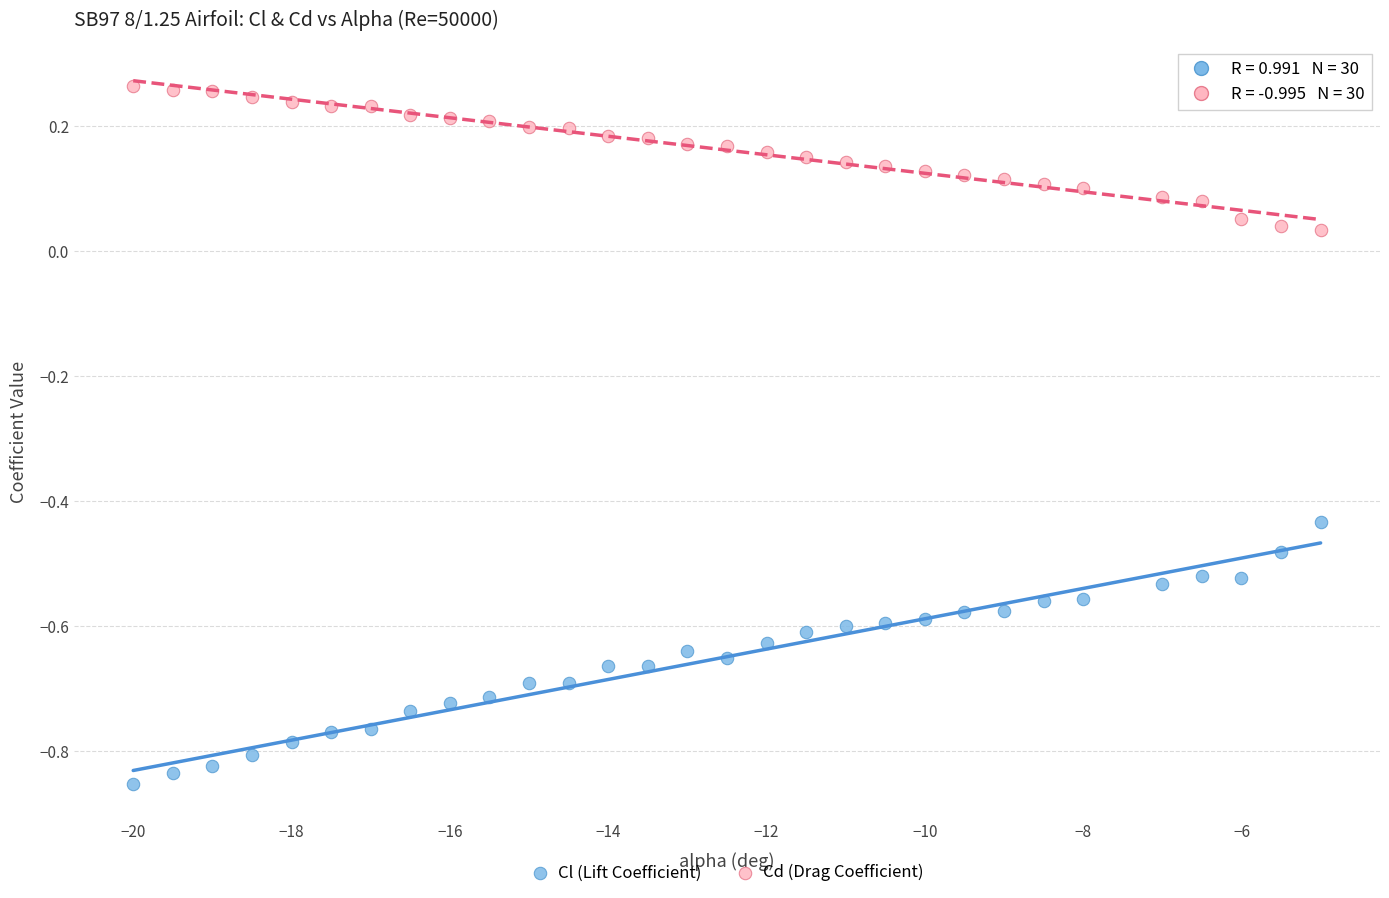

Which series has the largest Y range (max minus min)?

Cl (Lift Coefficient)